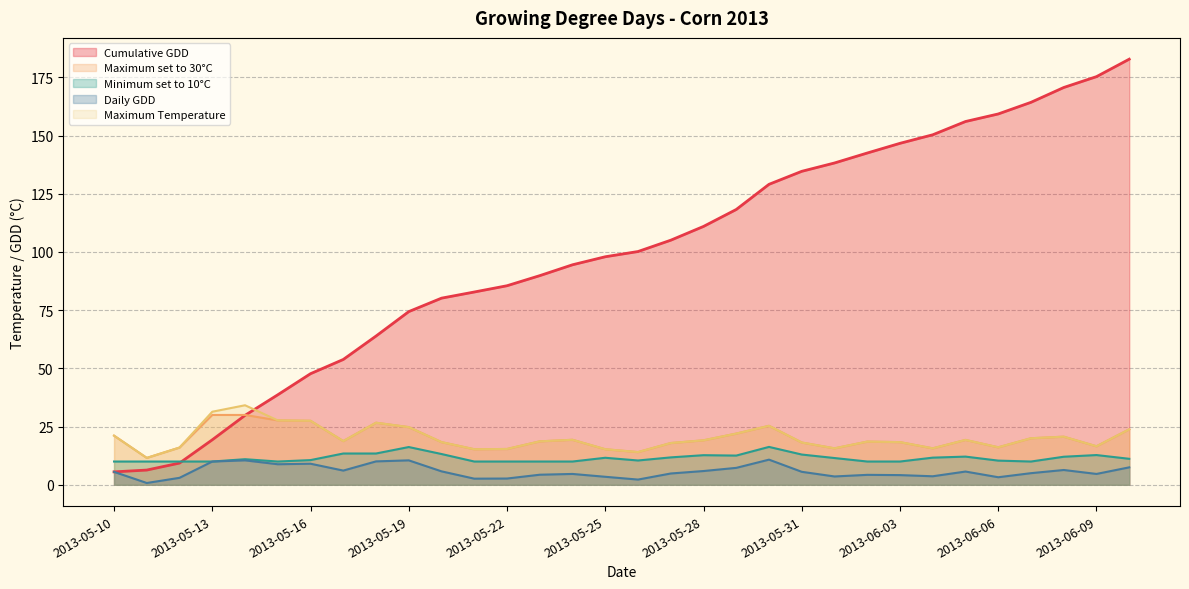

What is the label of the 12th point from the right?

2013-05-30